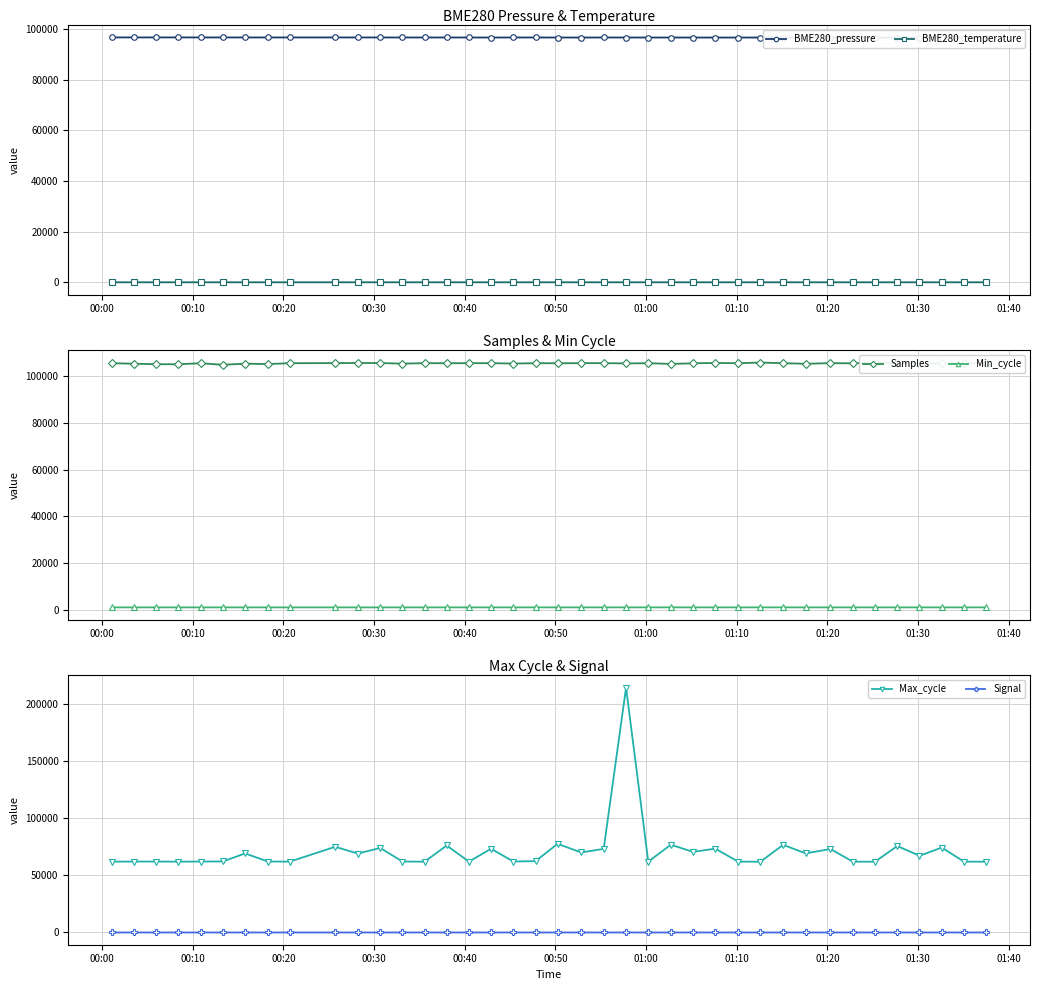

True or false: Max_cycle has more than 2 points higher than both neighbors.

True